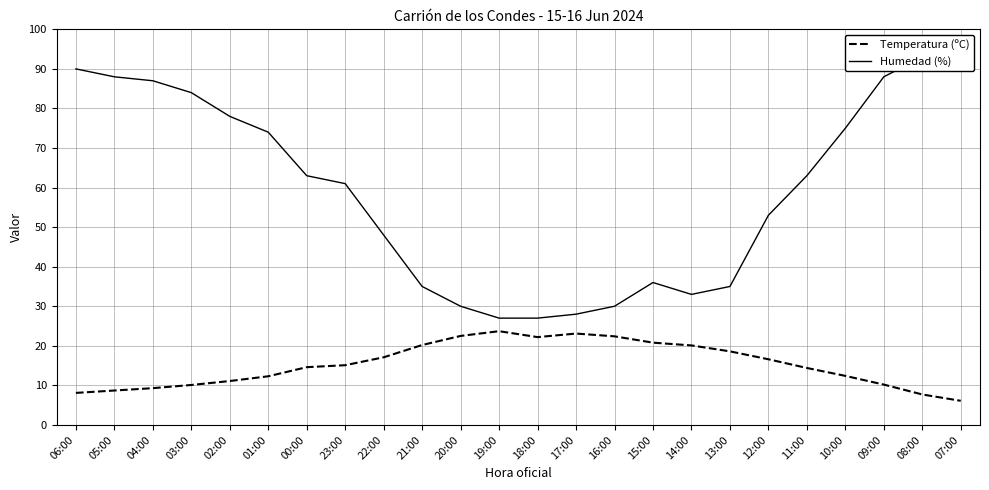

True or false: Temperatura (ºC) and Humedad (%) intersect in this chart.

False